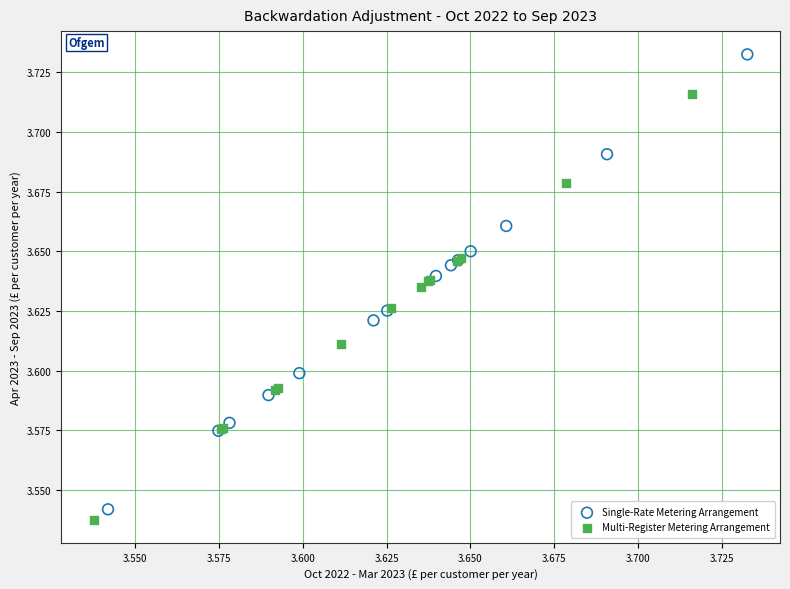

Which series reaches the minimum Y coordinate?

Multi-Register Metering Arrangement